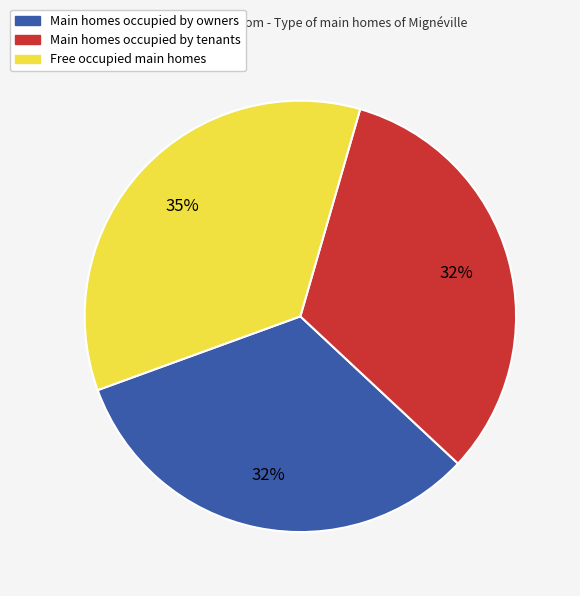

Is there any slice that represents more than half of the pie?

No